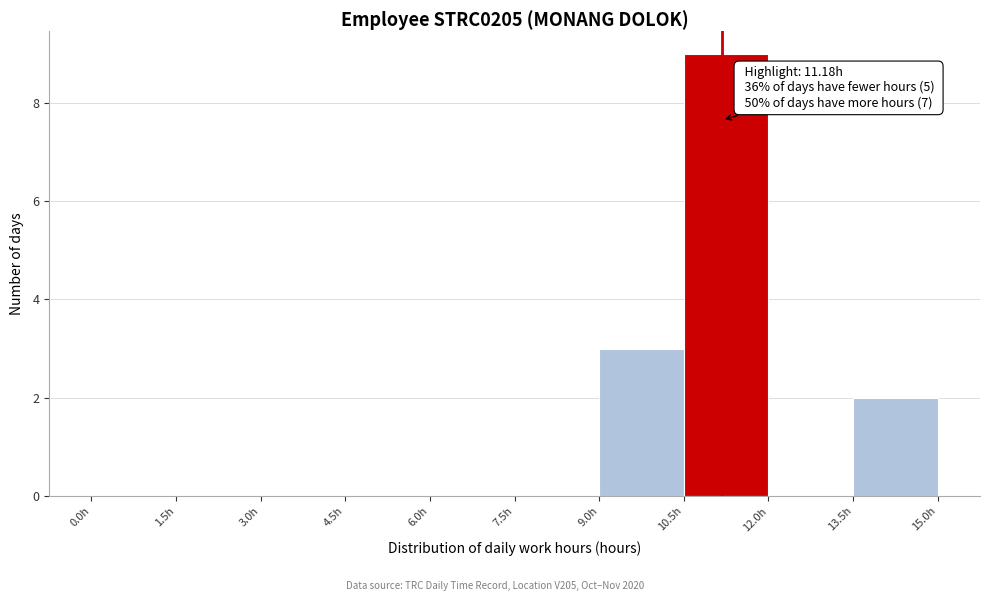

Over which range of the x-axis is the bar tallest?

10.5 to 12.0